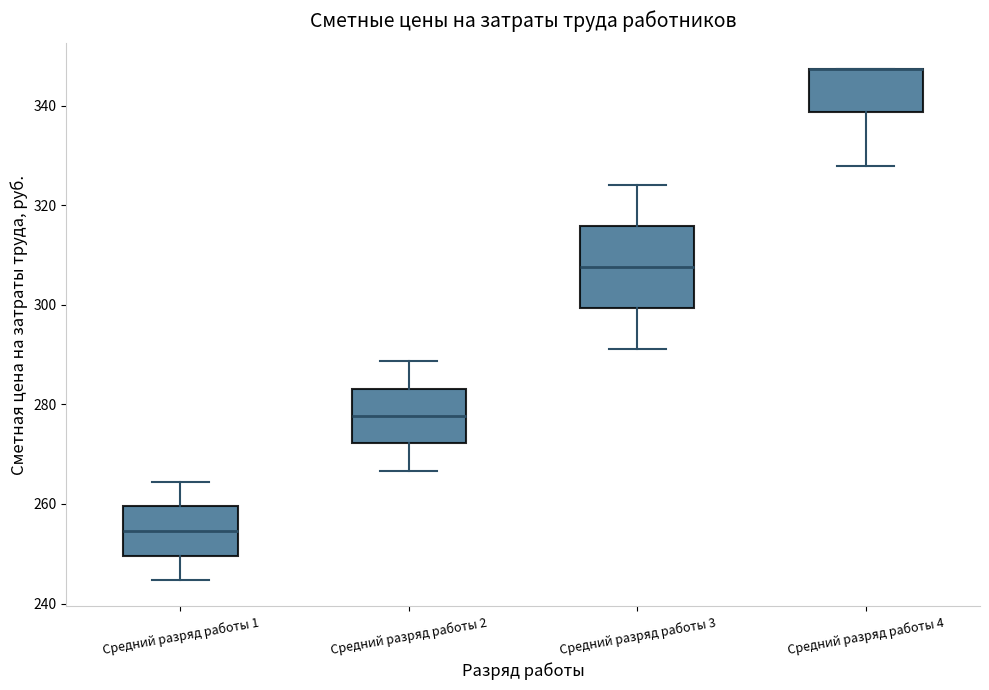

Where is the upper edge of the box for Средний разряд работы 1 on the y-axis? The values are not printed on the chart, so give them approximately, as read against the axis.

260